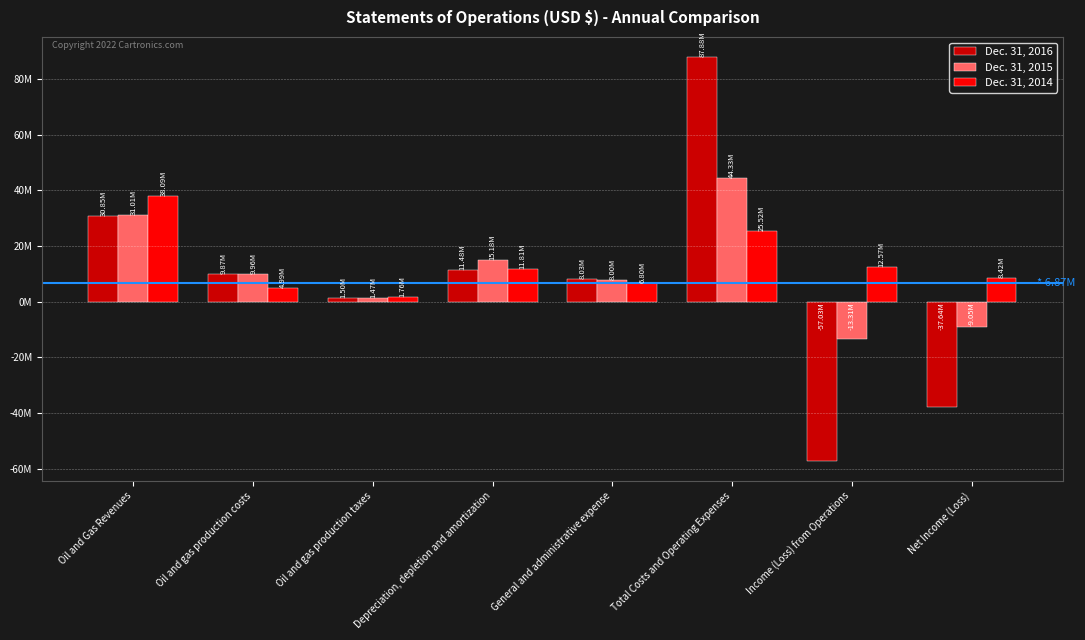

Rank the series at Income (Loss) from Operations from highest to lowest value.

Dec. 31, 2014, Dec. 31, 2015, Dec. 31, 2016